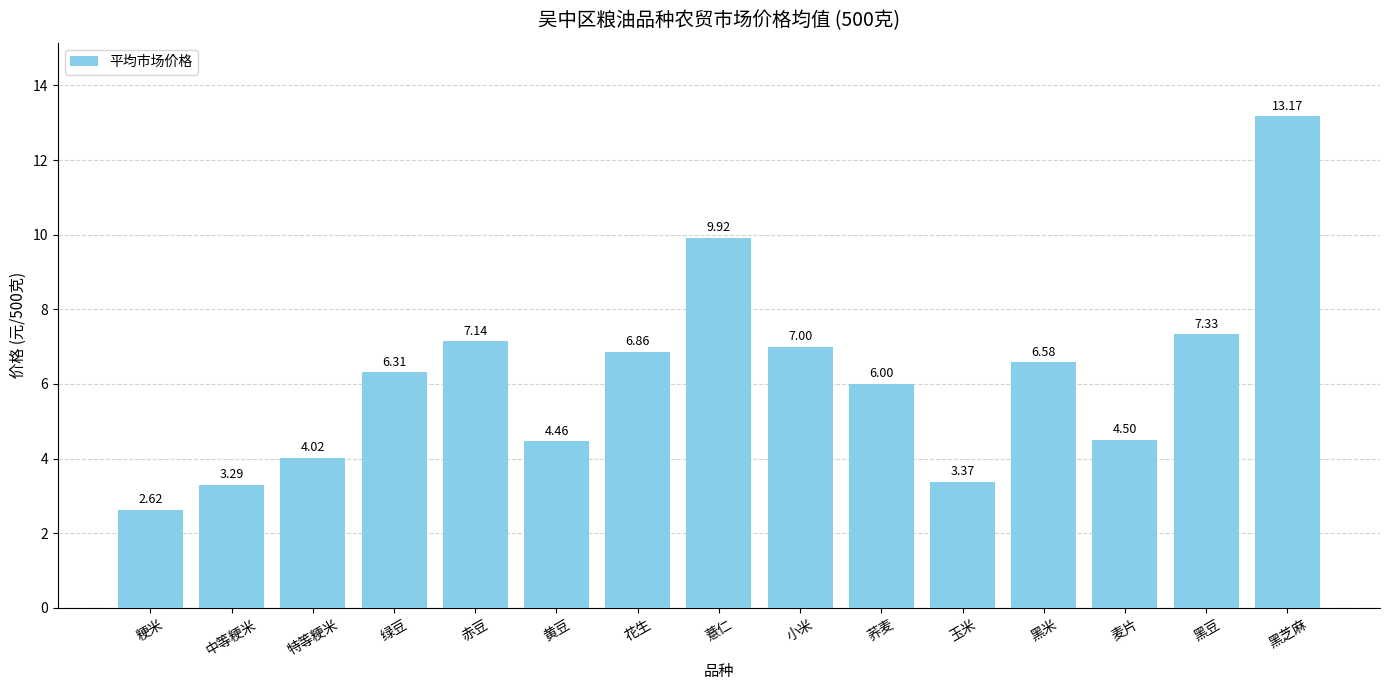

Rank the categories by value from highest to lowest.

黑芝麻, 薏仁, 黑豆, 赤豆, 小米, 花生, 黑米, 绿豆, 荞麦, 麦片, 黄豆, 特等粳米, 玉米, 中等粳米, 粳米